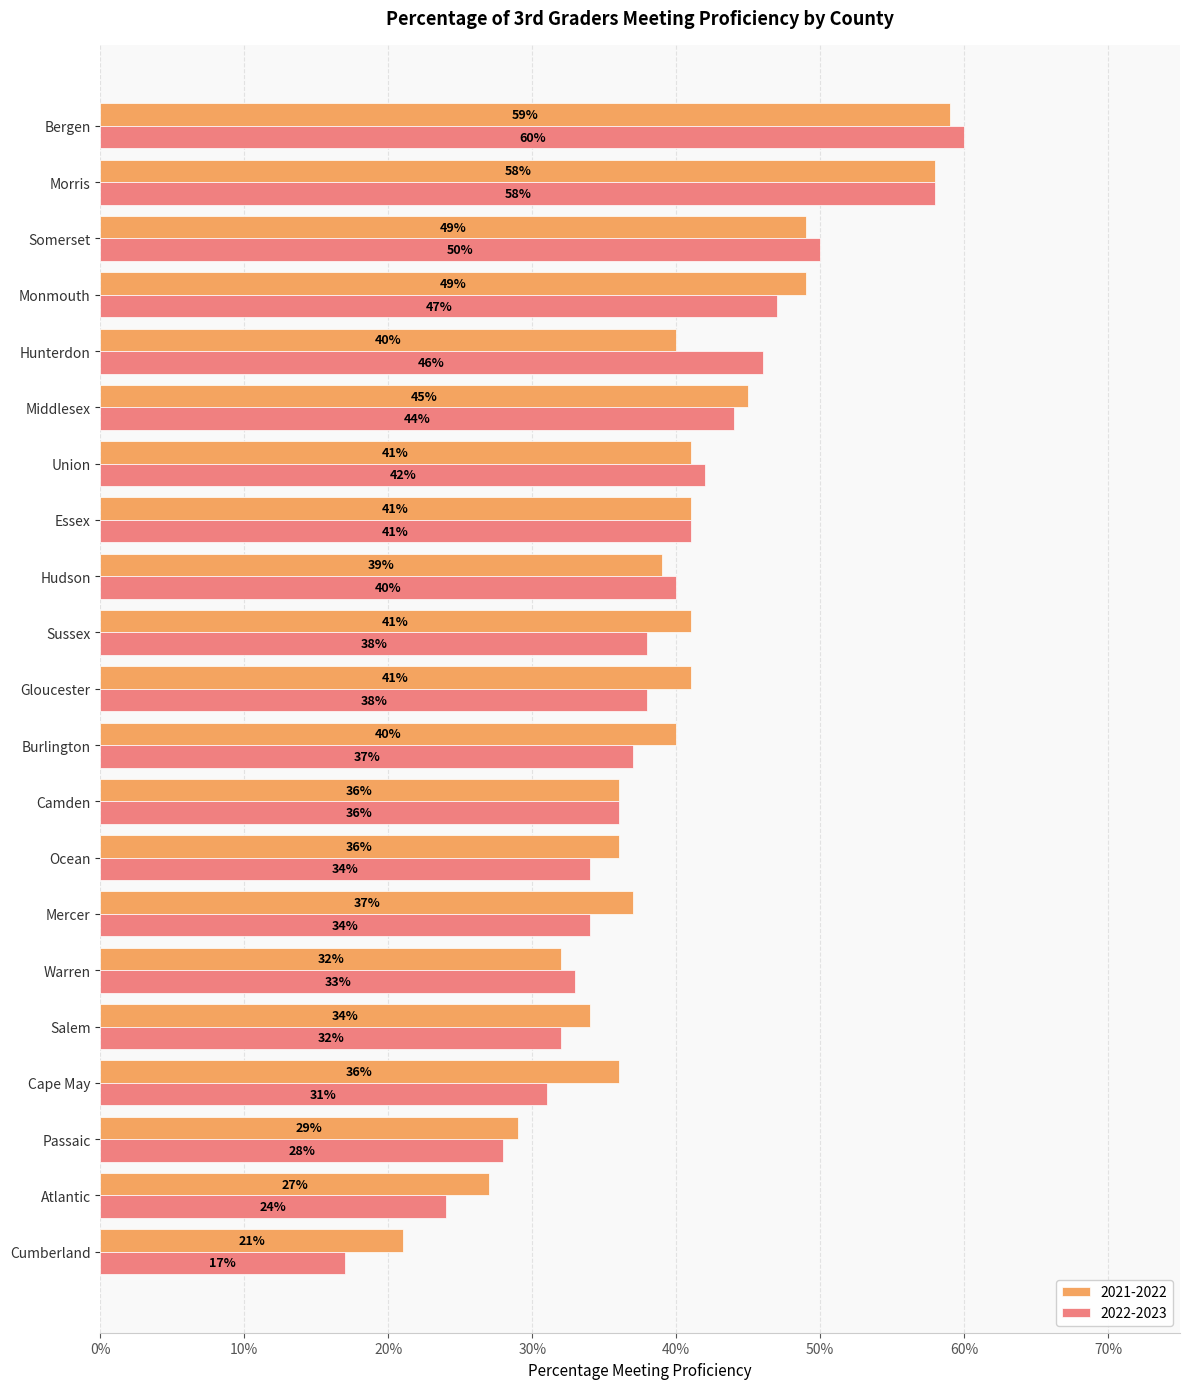

What are all the series names shown in the legend?

2021-2022, 2022-2023